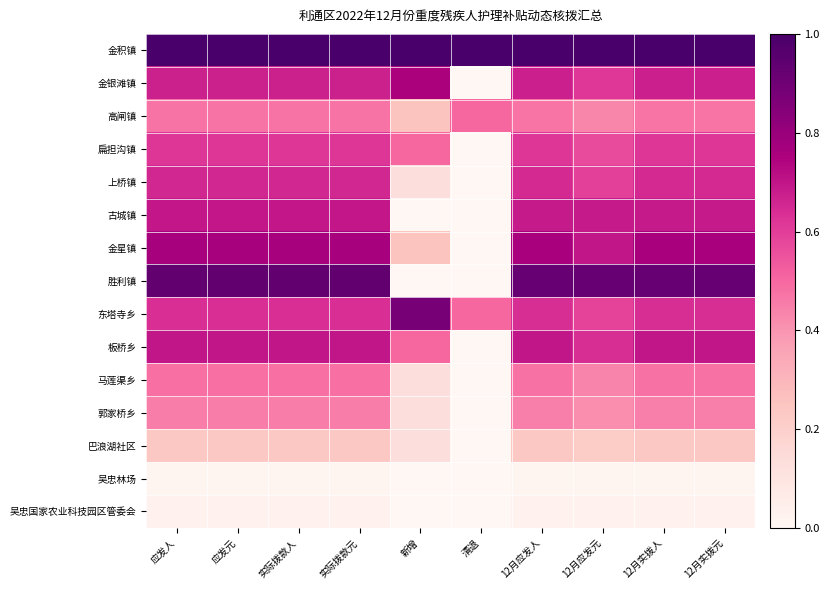

At 12月实拨元, list the series in order from largest to smallest.

金积镇, 胜利镇, 金星镇, 板桥乡, 古城镇, 金银滩镇, 上桥镇, 东塔寺乡, 扁担沟镇, 马莲渠乡, 高闸镇, 郭家桥乡, 巴浪湖社区, 吴忠国家农业科技园区管委会, 吴忠林场